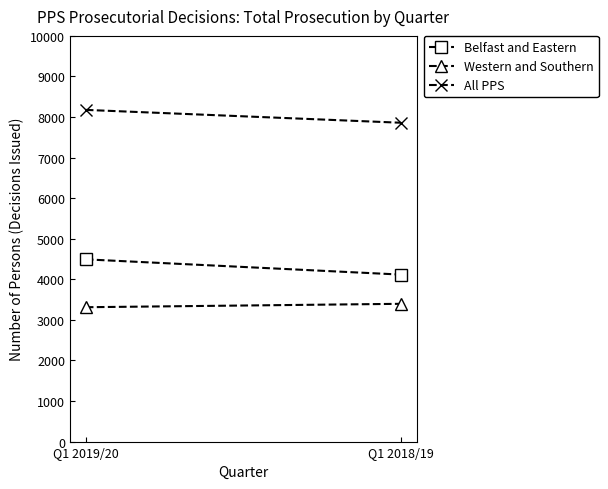

At which label is All PPS closest to 8017?

Q1 2018/19